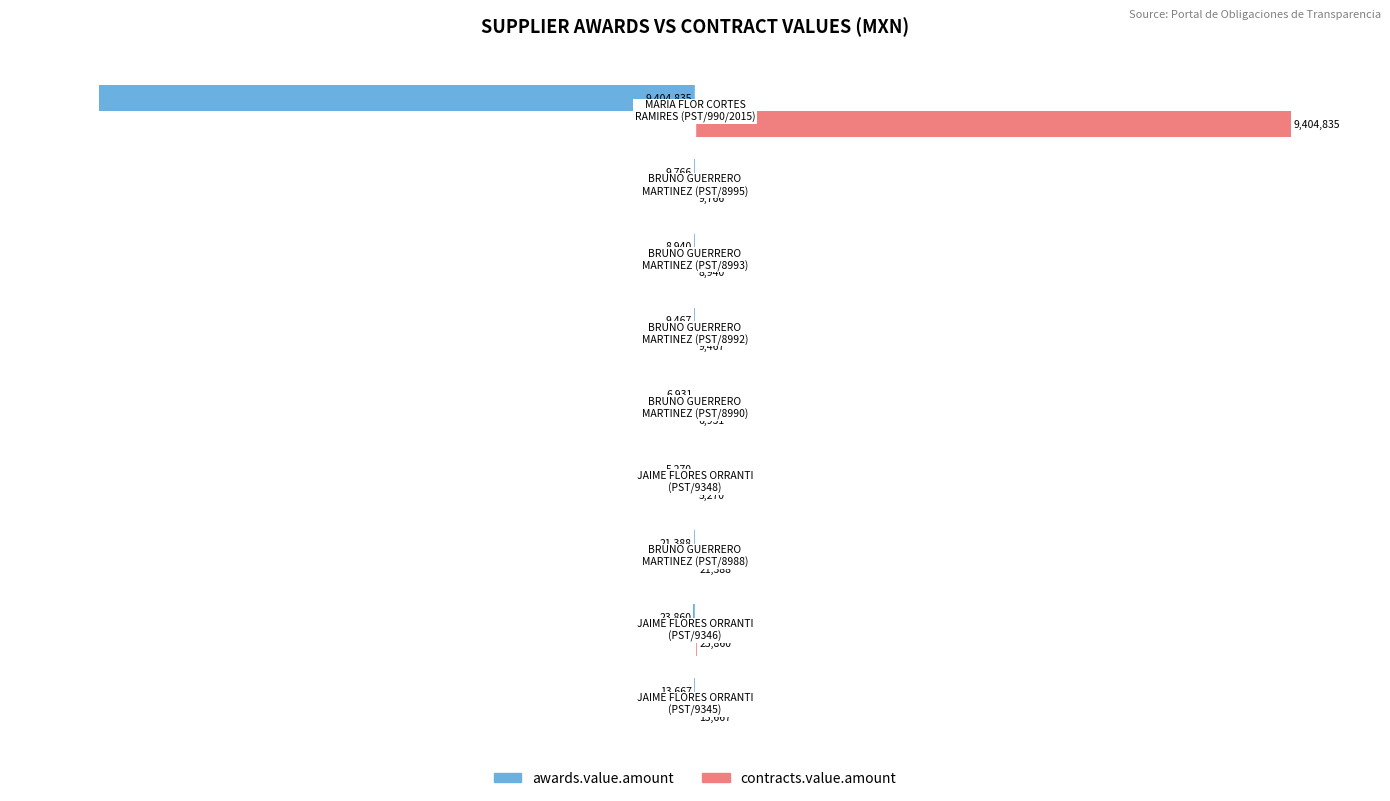

What are all the series names shown in the legend?

awards.value.amount, contracts.value.amount